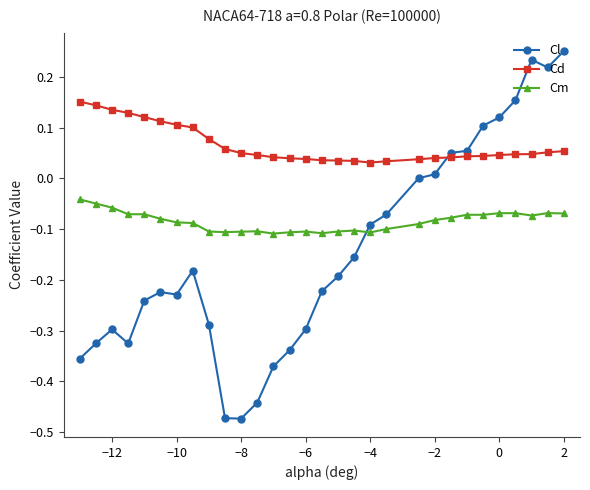

What are all the series names shown in the legend?

Cl, Cd, Cm